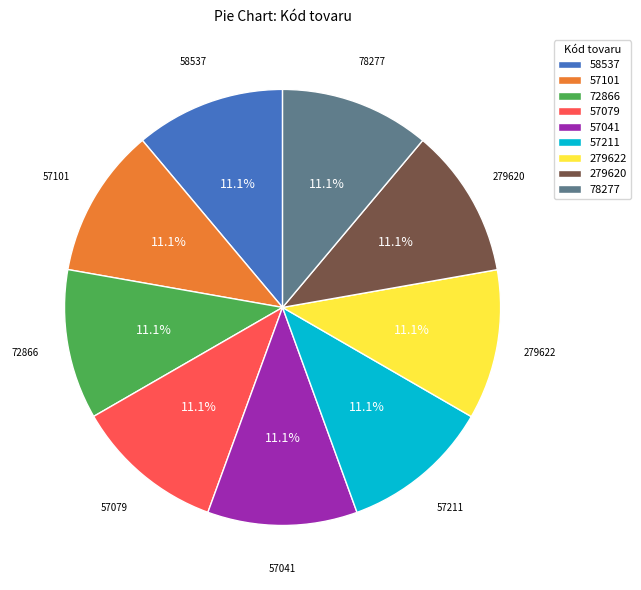

Is there a majority slice in this chart?

No